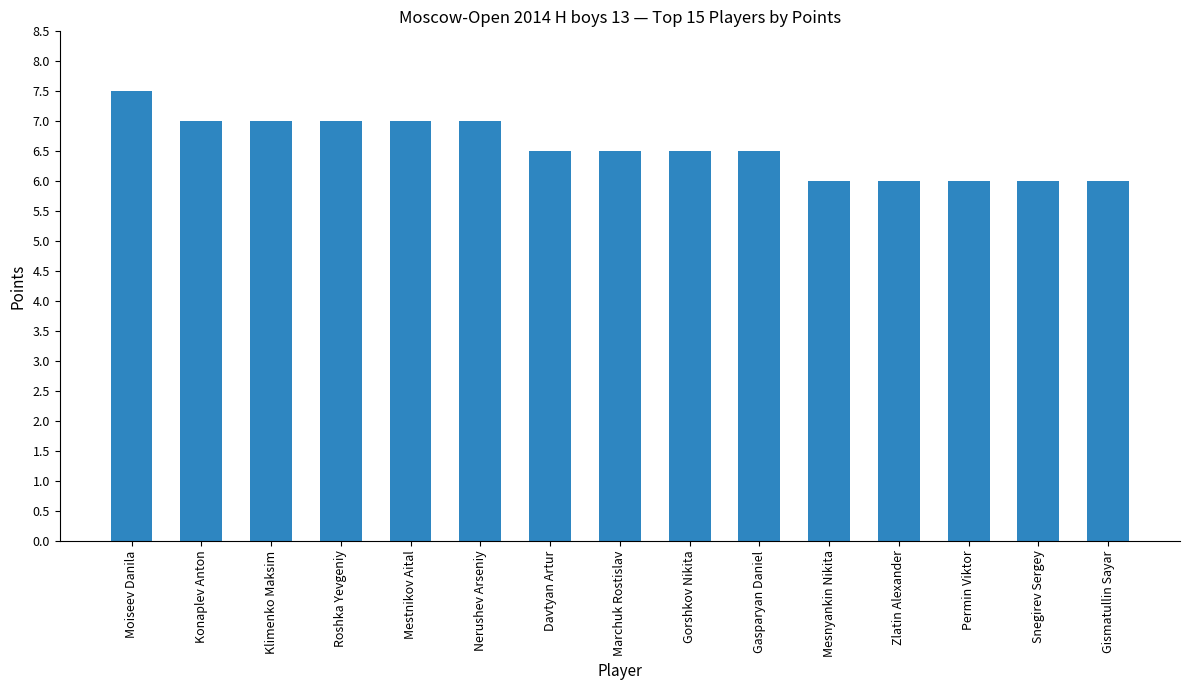

What is the maximum value shown in the chart?

7.5